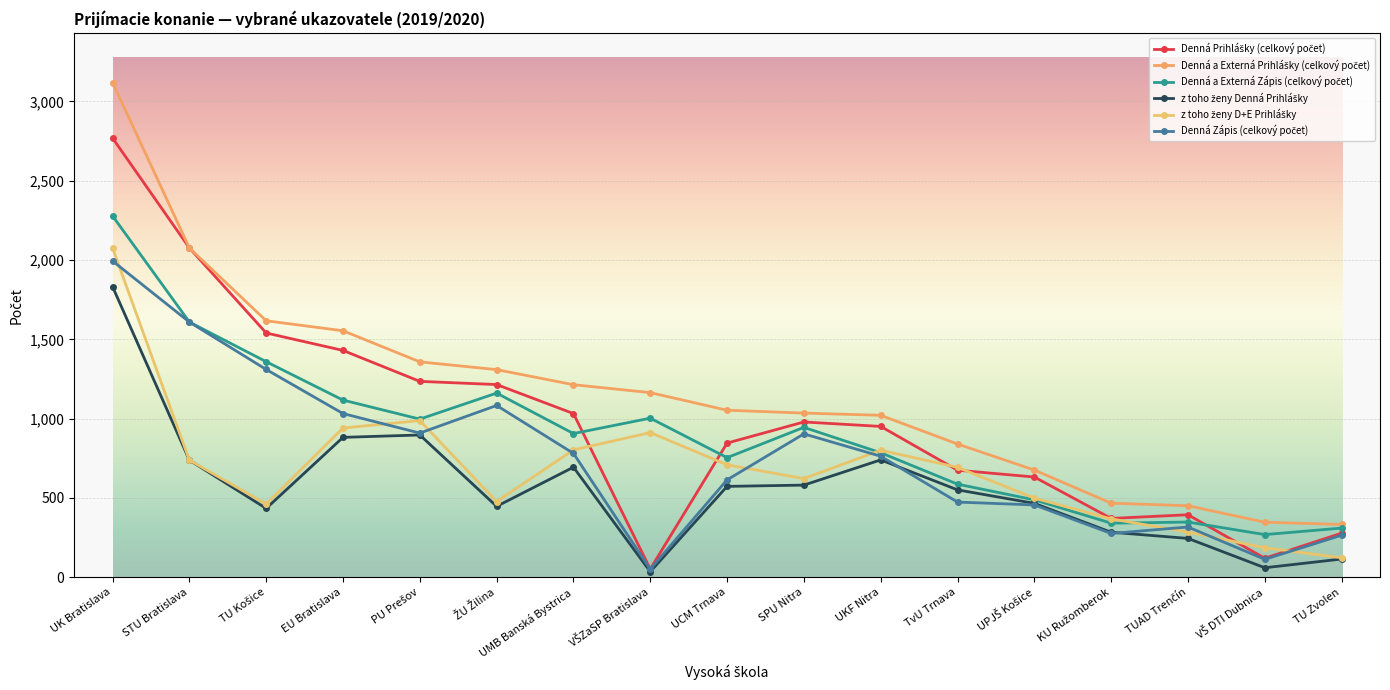

Is this an area chart (filled region under the line)?

No